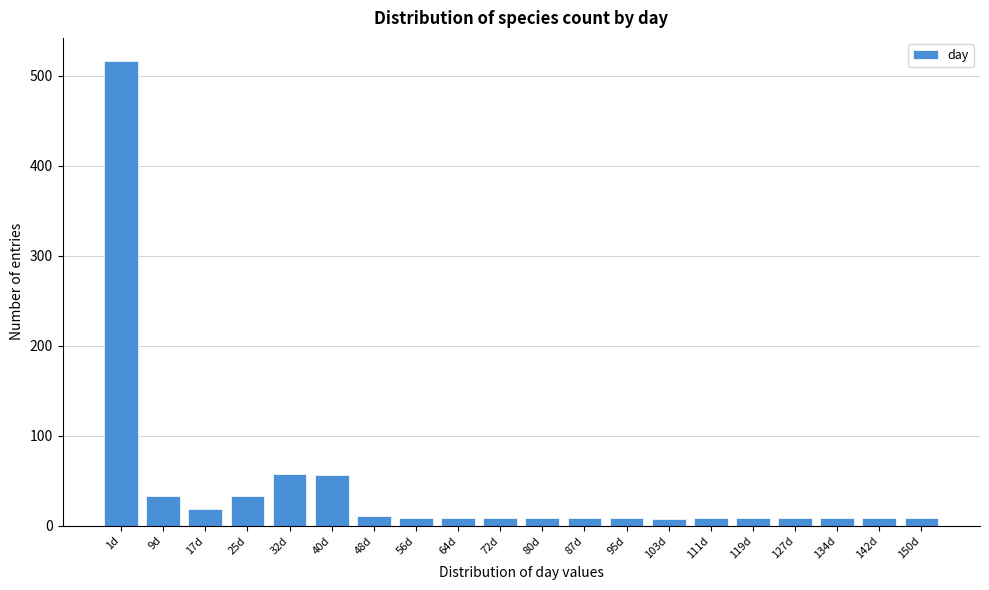

Which category has the highest value across all series?

1d